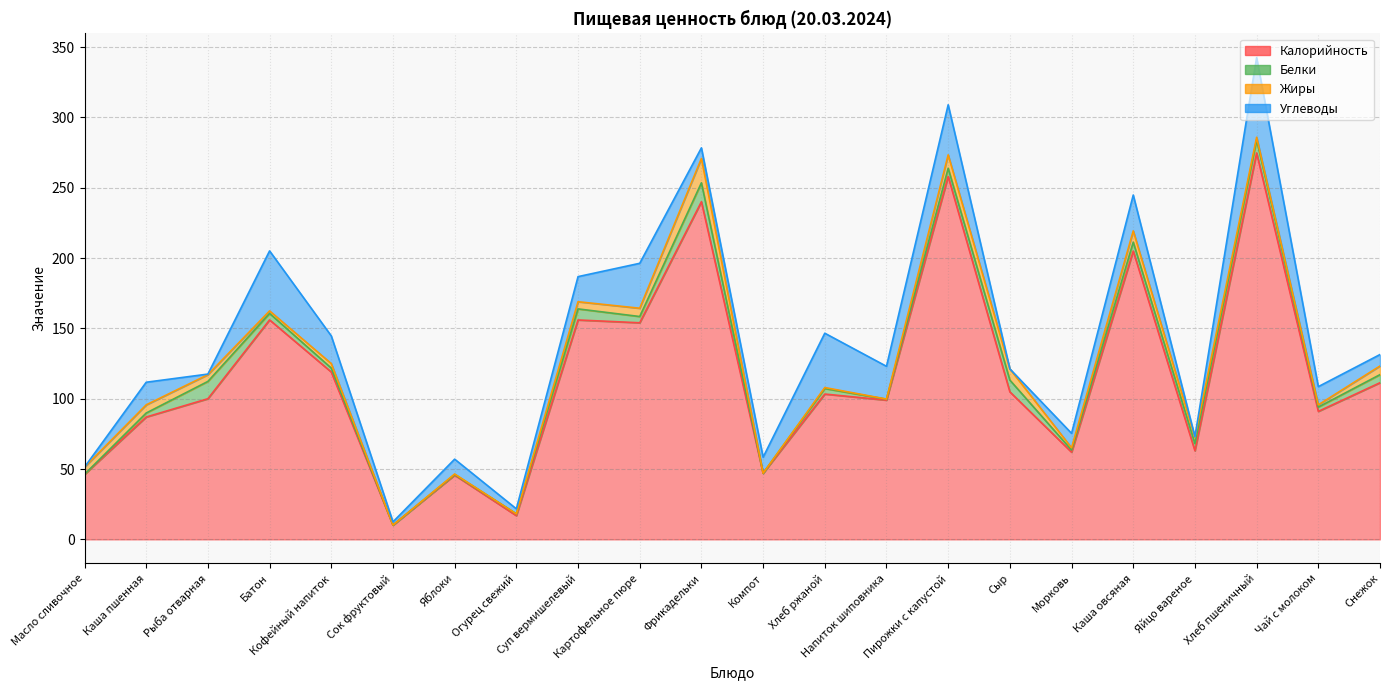

Between Каша пшенная and Сок фруктовый, which is larger?

Каша пшенная